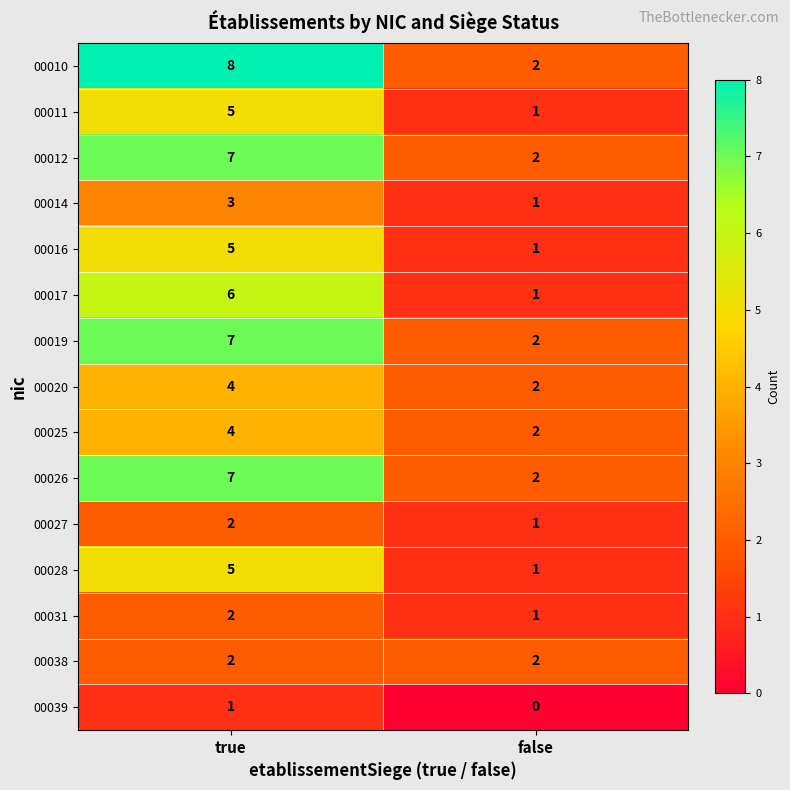

List the labels in order of 00031 value, largest first.

true, false